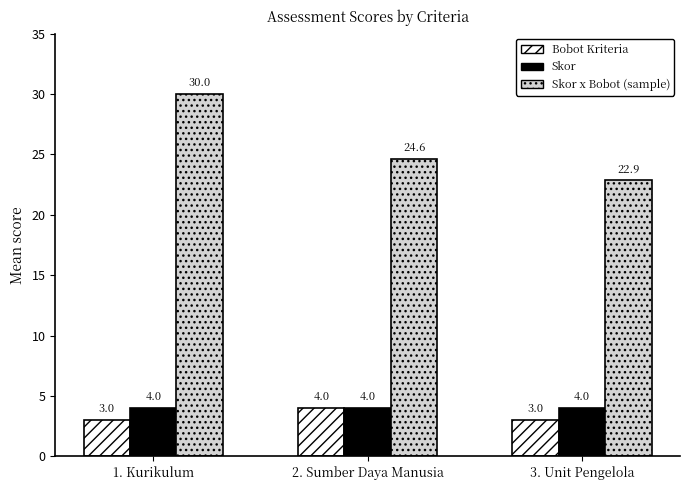

What is the label of the 3rd bar from the right?

1. Kurikulum